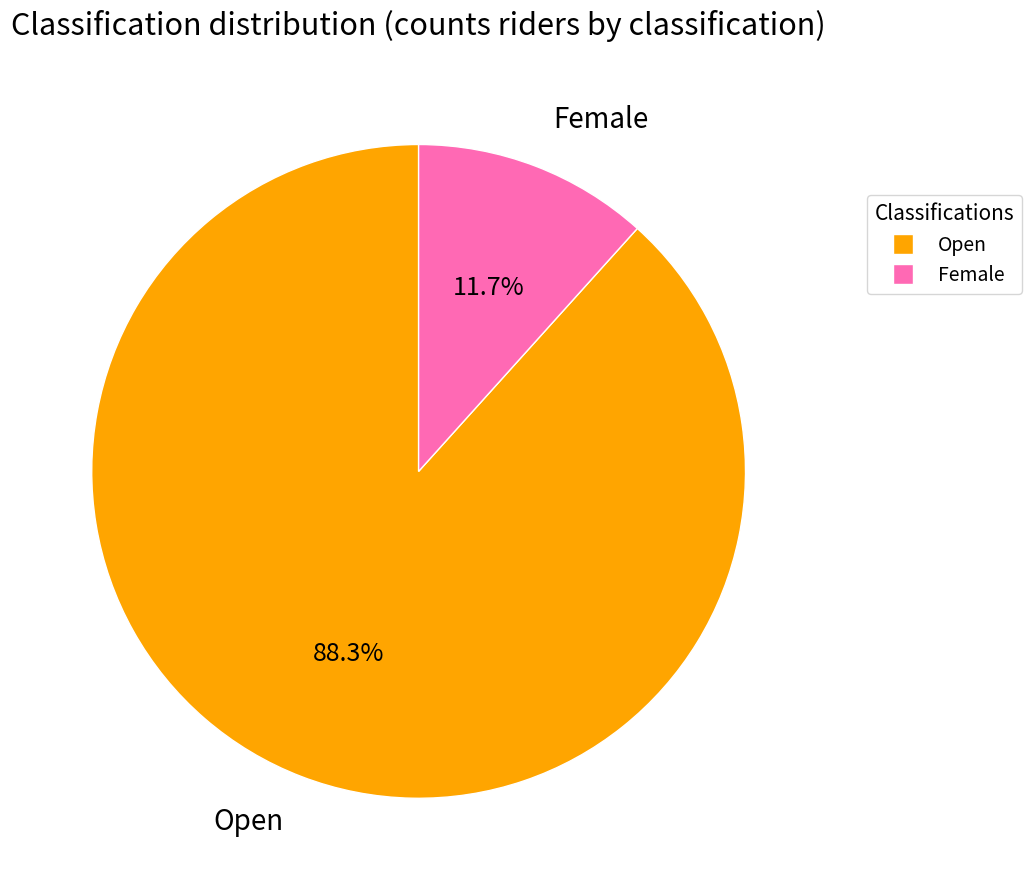

What percentage is the Female slice, to the nearest percent?

12%